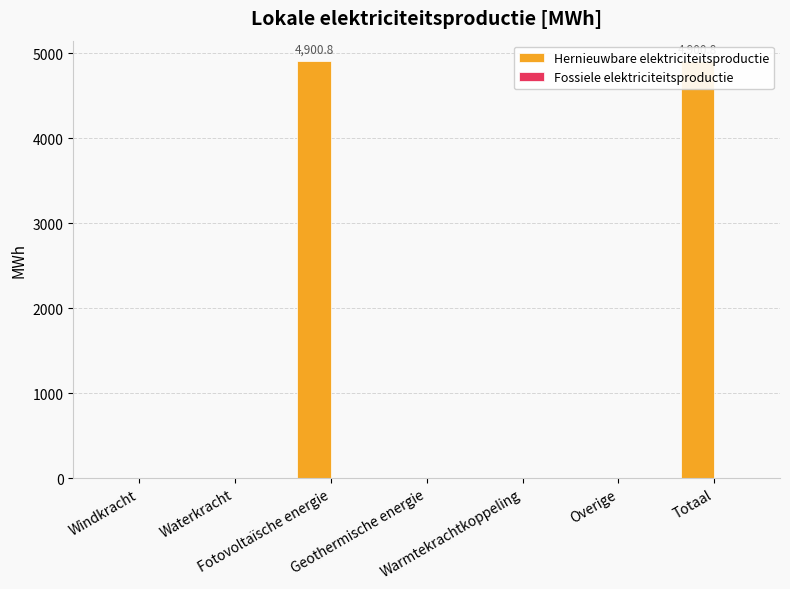

At Overige, list the series in order from largest to smallest.

Hernieuwbare elektriciteitsproductie, Fossiele elektriciteitsproductie